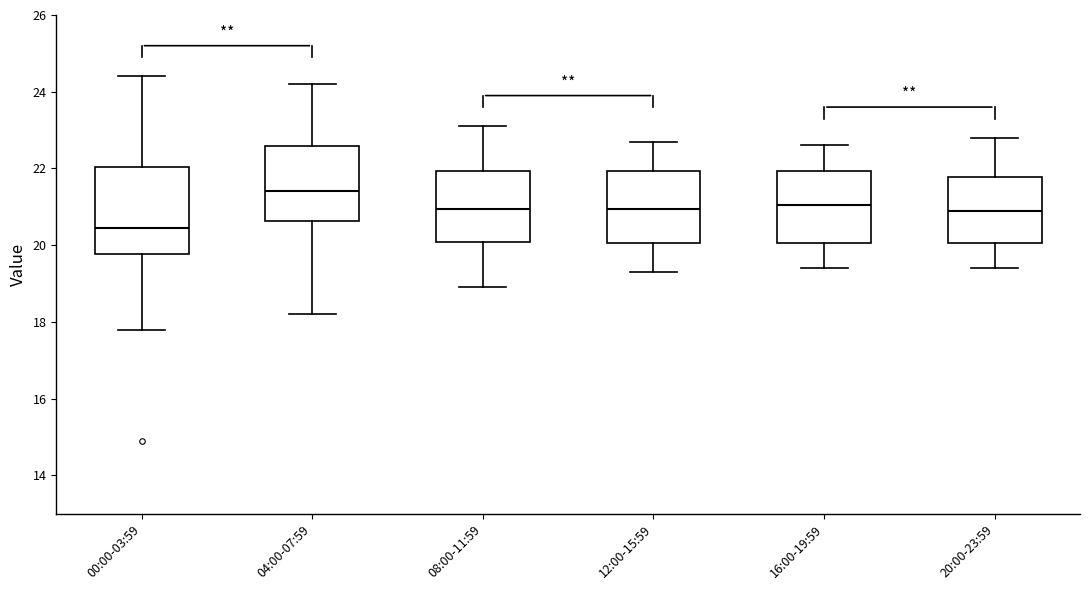

Which box's median line is the highest?

04:00-07:59